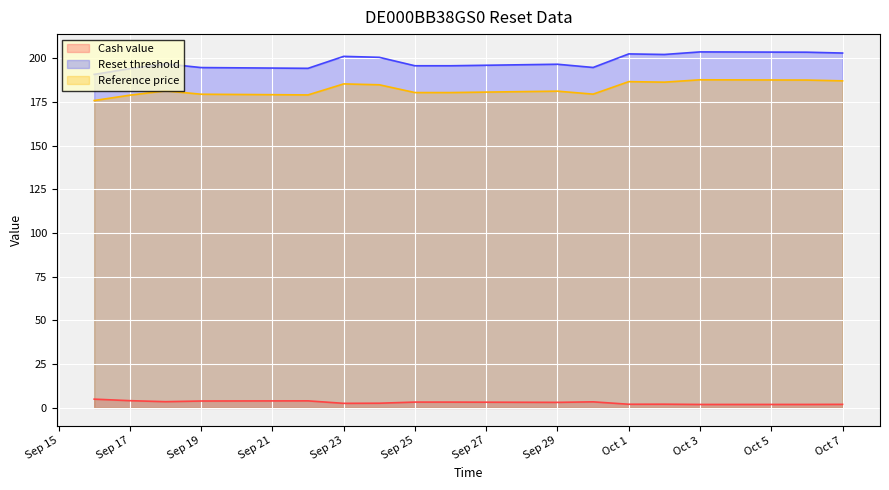

What are all the series names shown in the legend?

Cash value, Reset threshold, Reference price